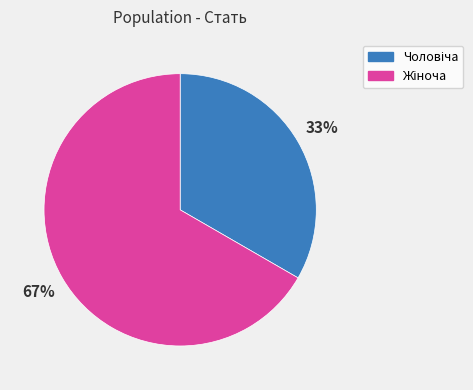

Is there a majority slice in this chart?

Yes